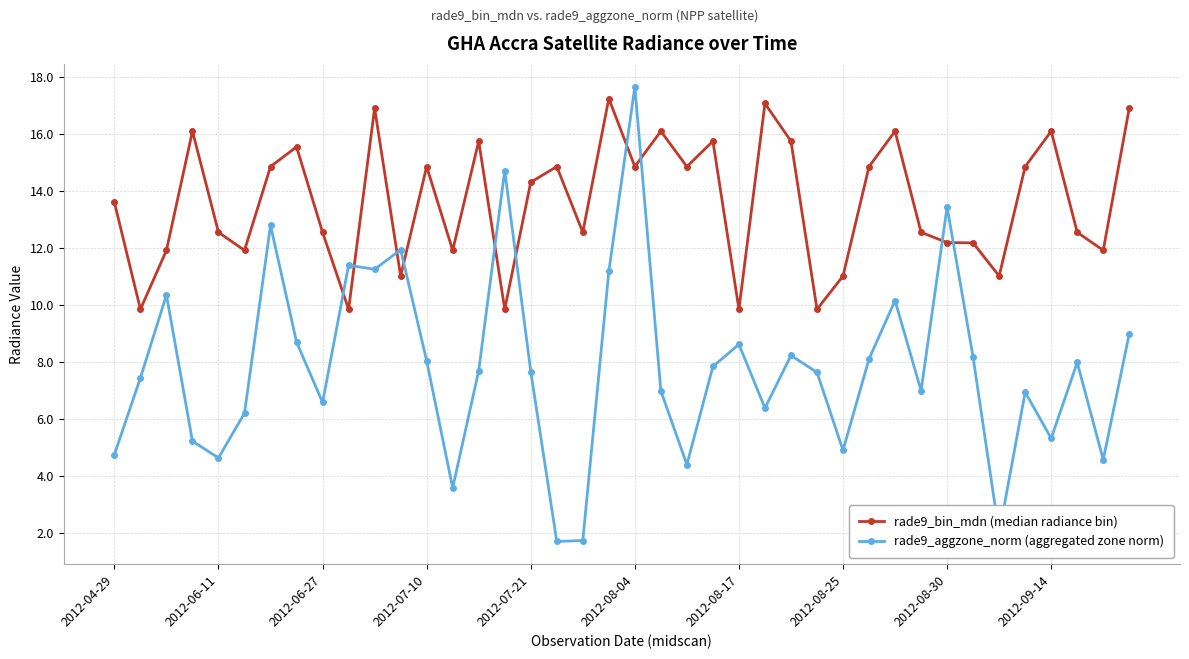

Which series has the widest spread of values?

rade9_aggzone_norm (aggregated zone norm)